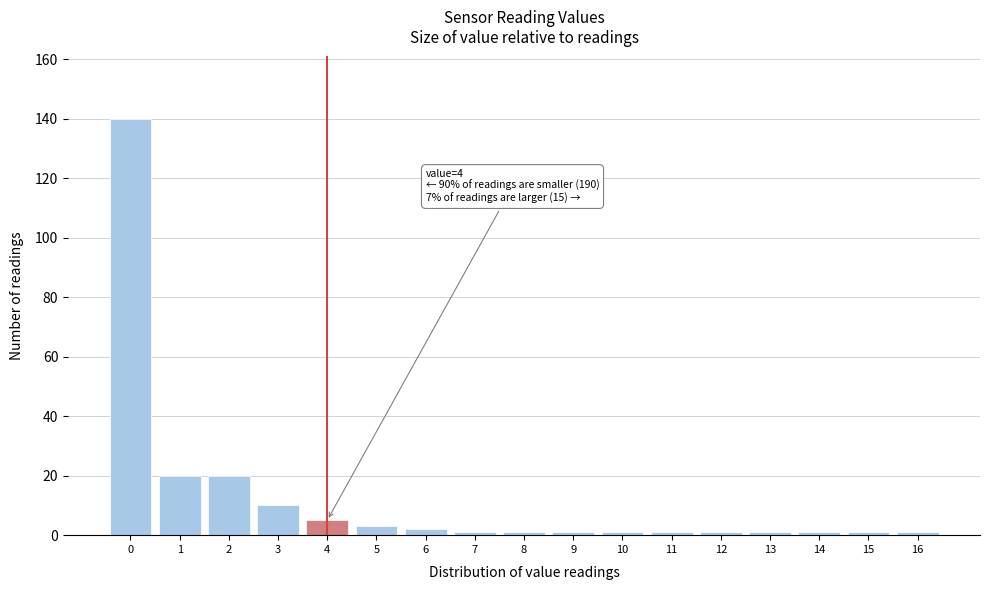

Reading left to right, extract all data points from this chart.

0=140	1=20	2=20	3=10	4=5	5=3	6=2	7=1	8=1	9=1	10=1	11=1	12=1	13=1	14=1	15=1	16=1